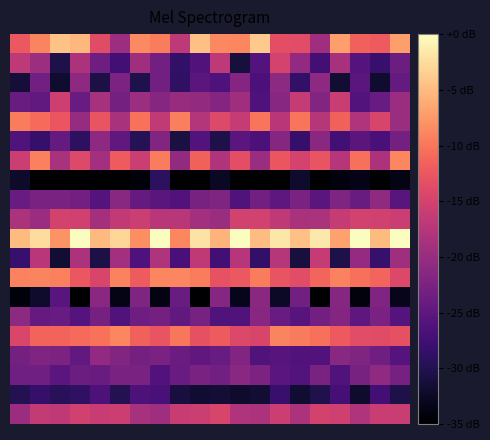

Which category has the lowest value across all series?

5